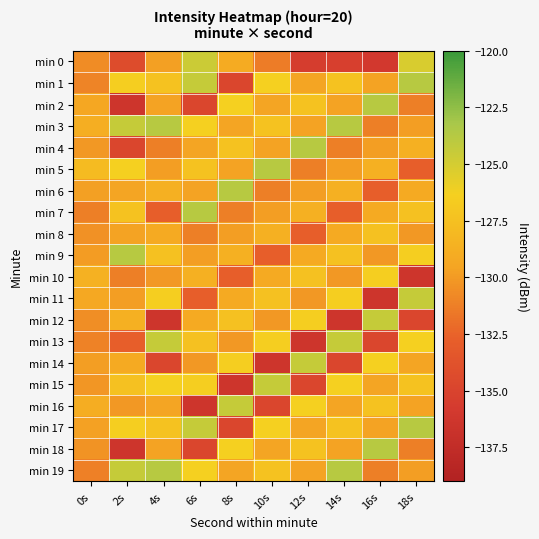

At which category is the sum across all series the highest?

6s